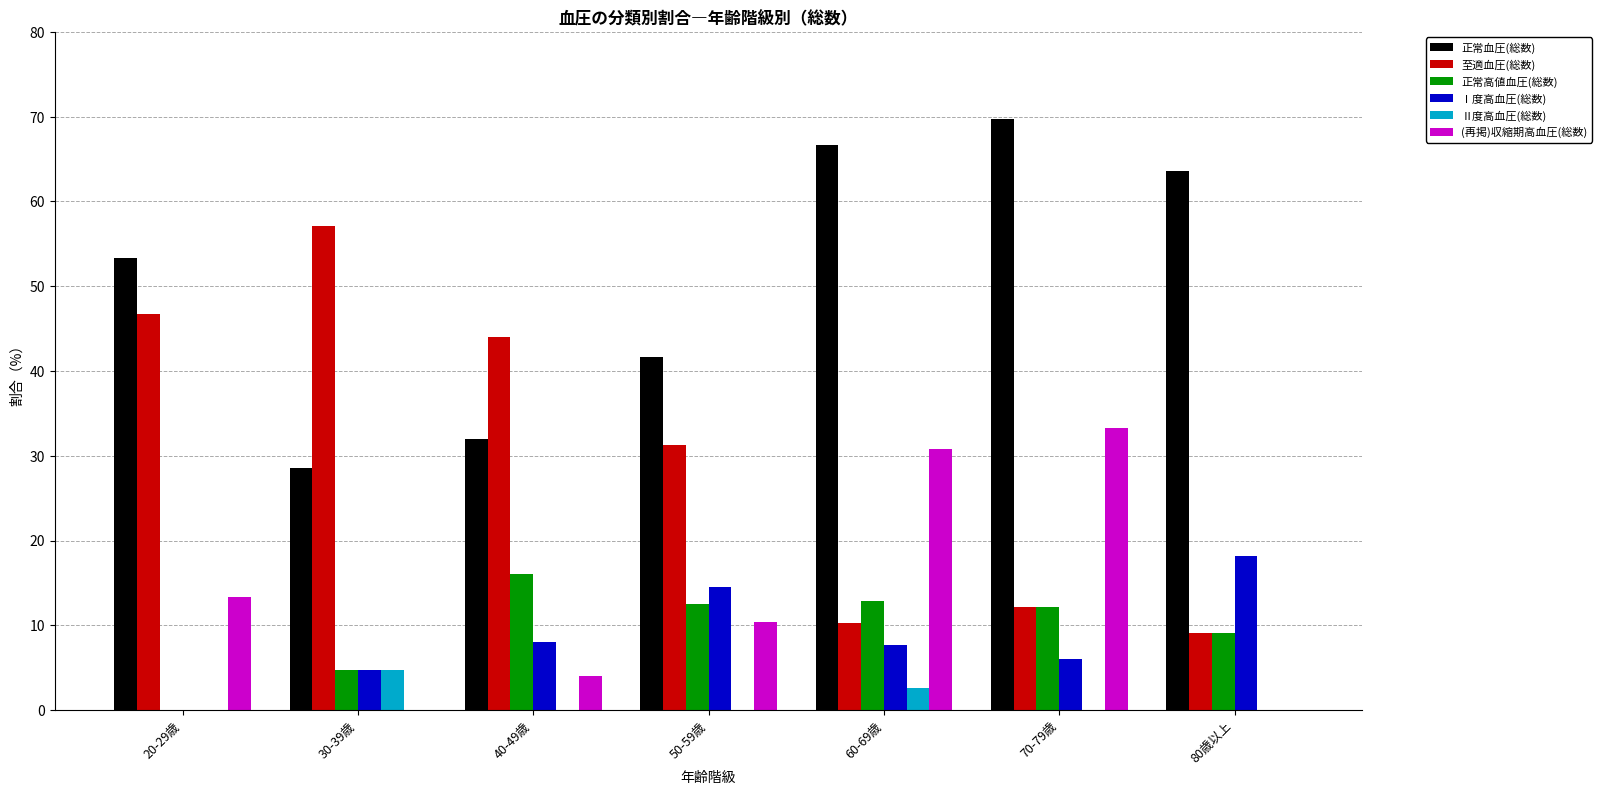

Count the Ⅱ度高血圧(総数) values in the range 0 to 2.

5